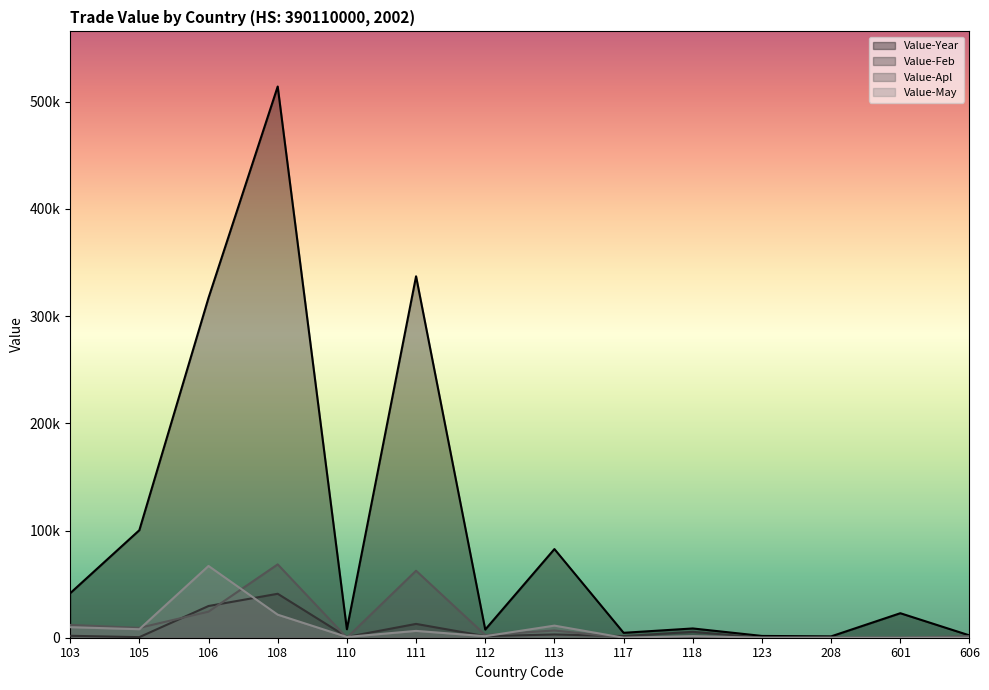

Between which two adjacent categories do Value-Apl and Value-Feb first intersect?

105 and 106